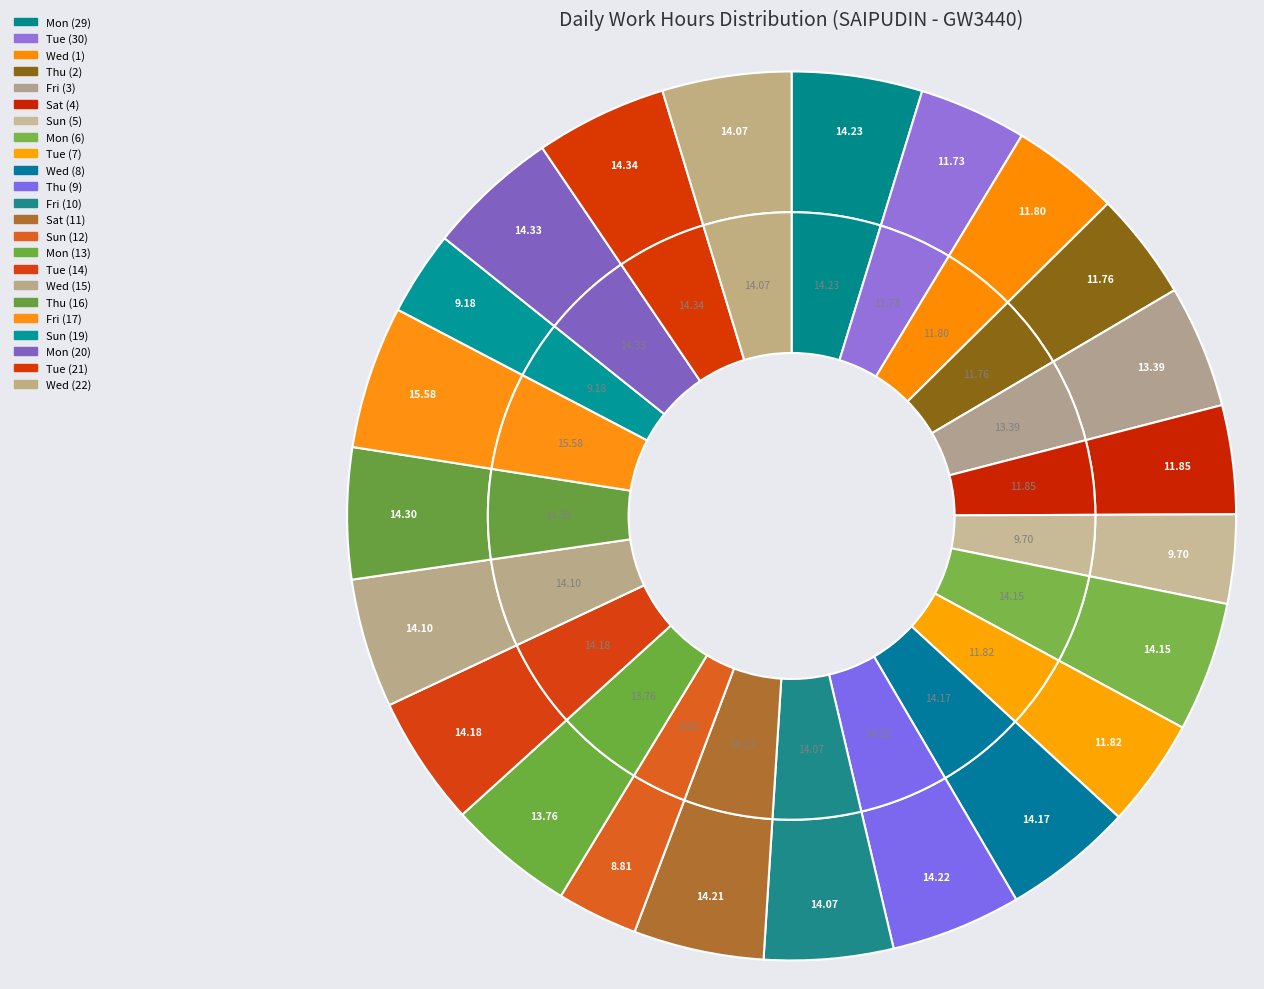

How many slices are in this pie chart?

23